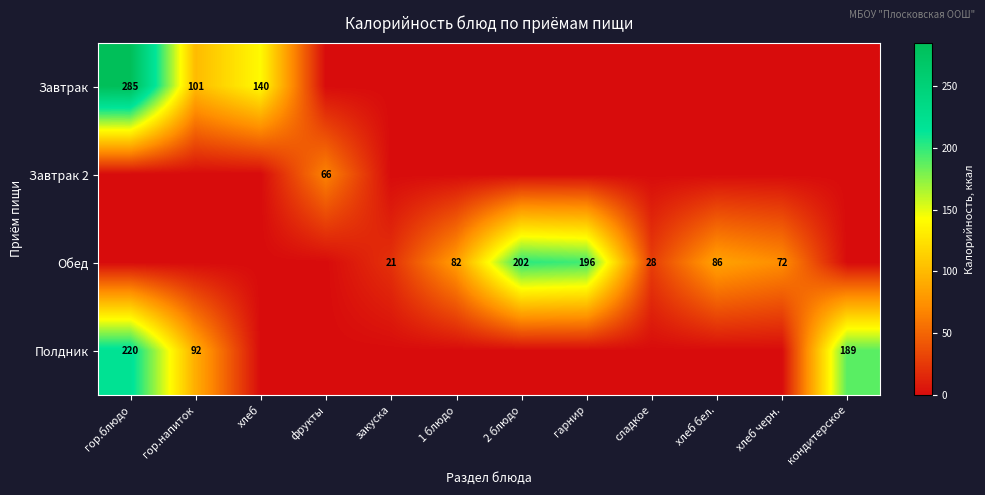

True or false: Полдник has a value of 189 at кондитерское.

True